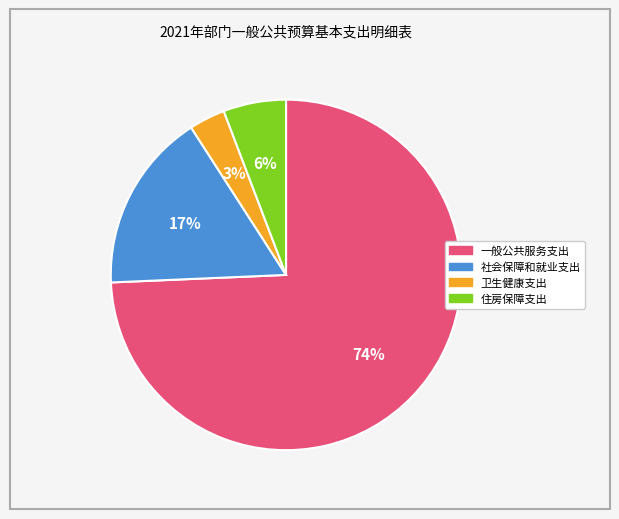

Do 住房保障支出 and 一般公共服务支出 together represent more than half of the pie?

Yes